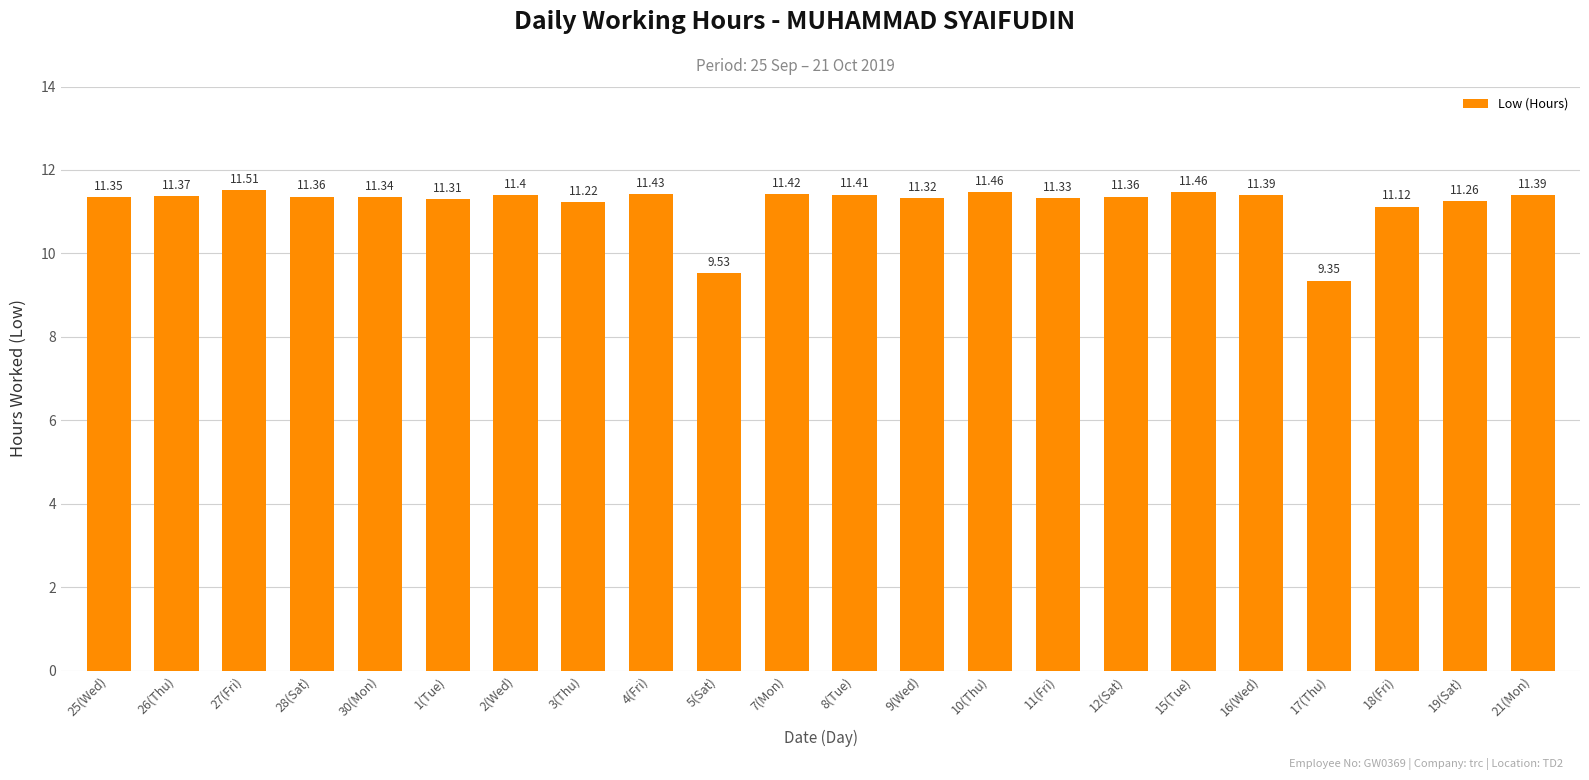

What is the sum of all values?

246.1